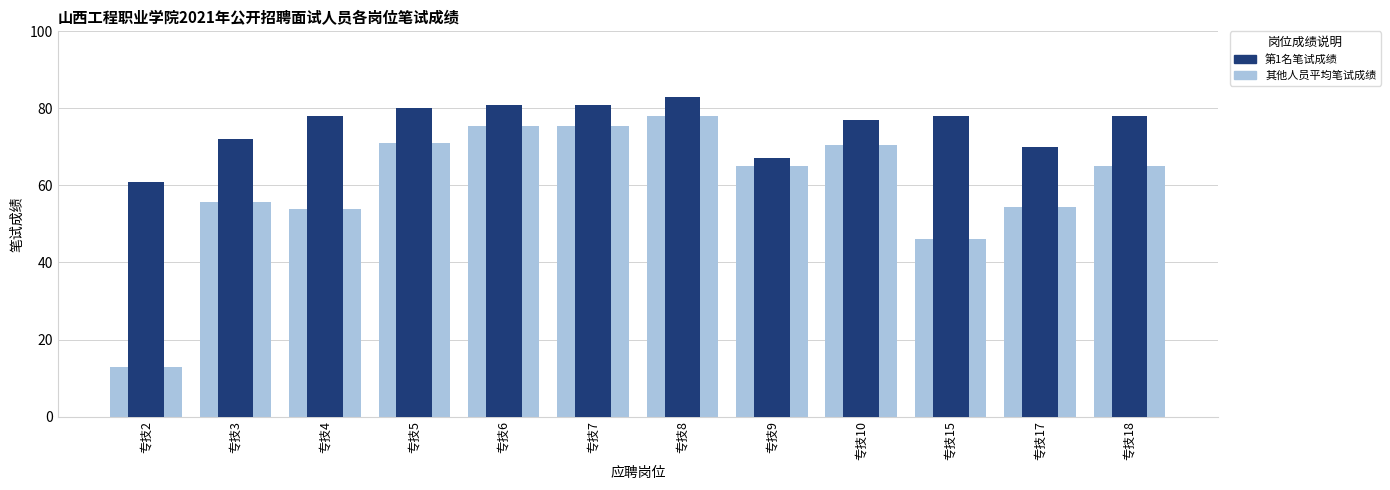

What is the total value across all series at 专技7?

156.5